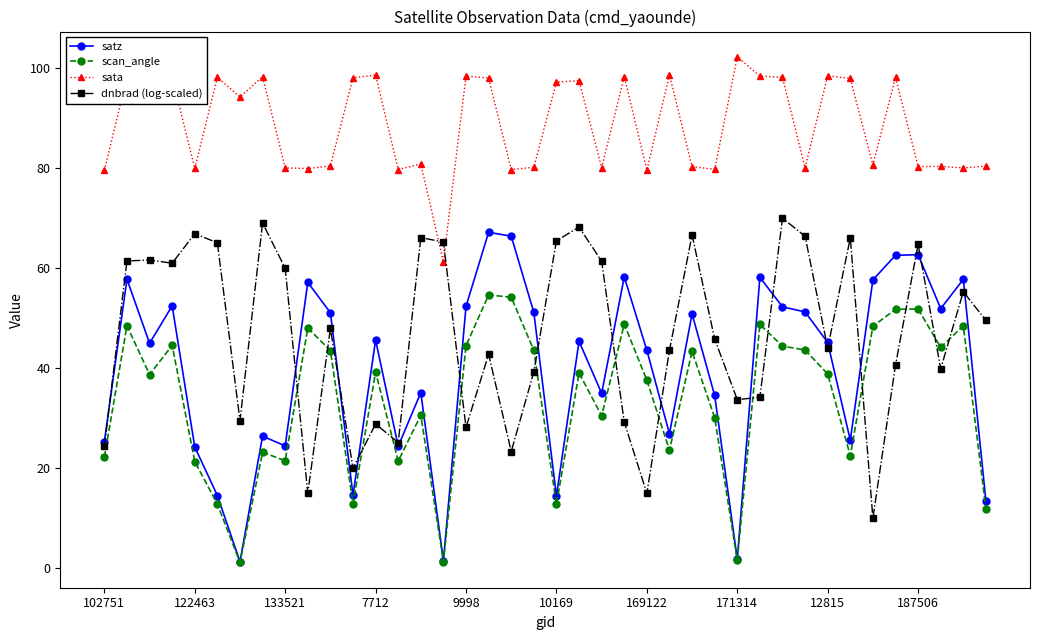

What are all the series names shown in the legend?

satz, scan_angle, sata, dnbrad (log-scaled)